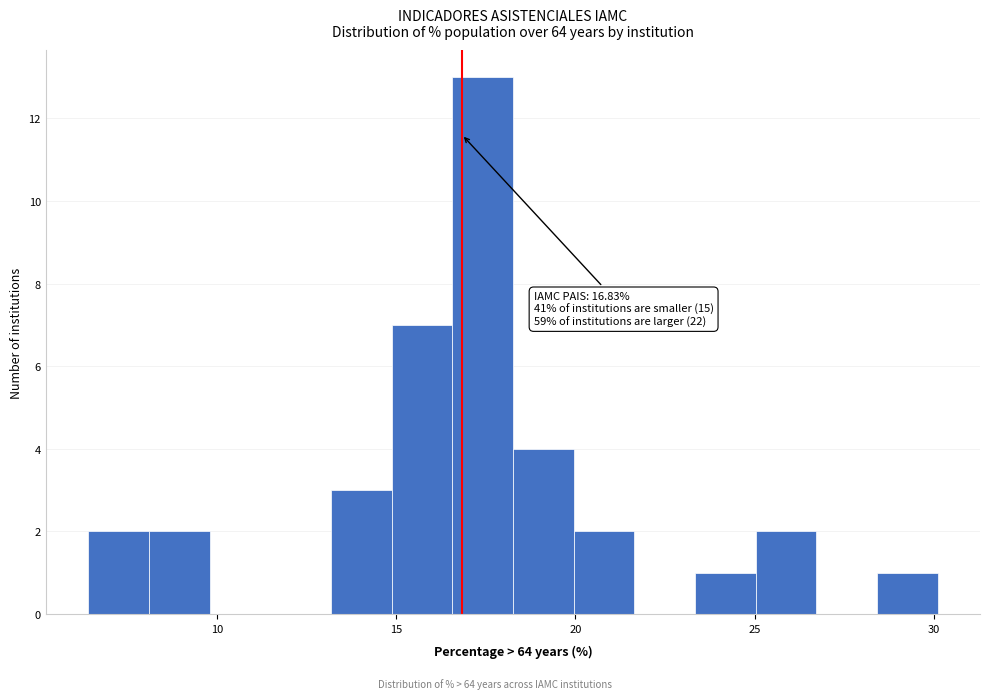

Read against the x-axis, roughly where is the centre of the tallest bar?

17.5